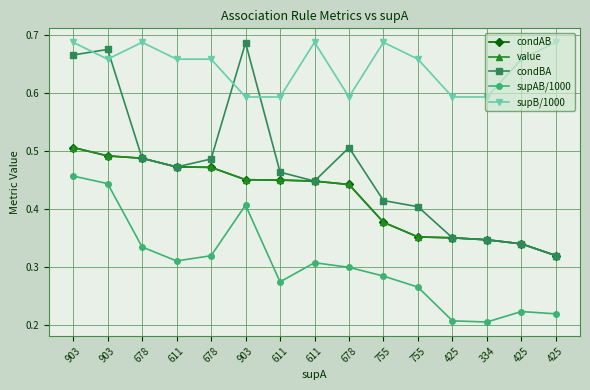

Is this an area chart (filled region under the line)?

No